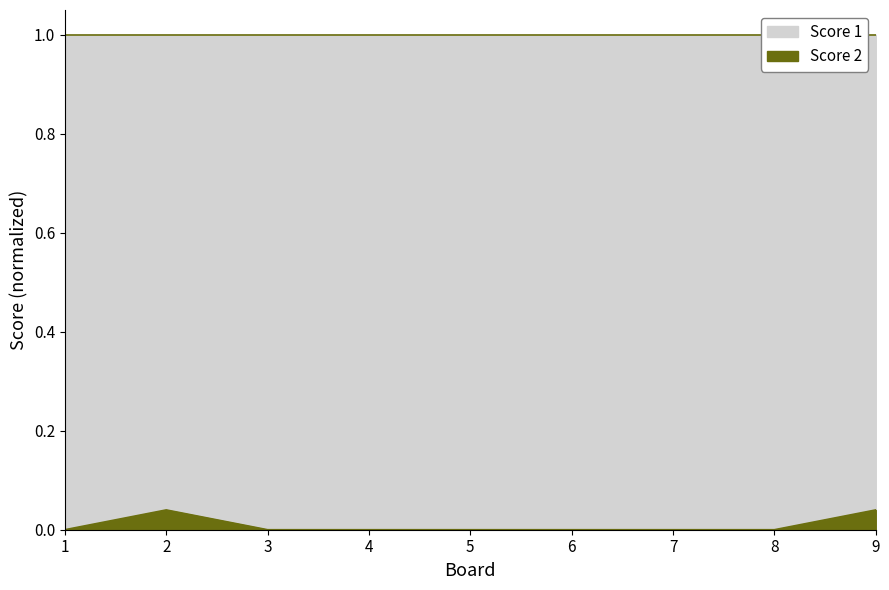

The value at 5 is 0.0. True or false?

False